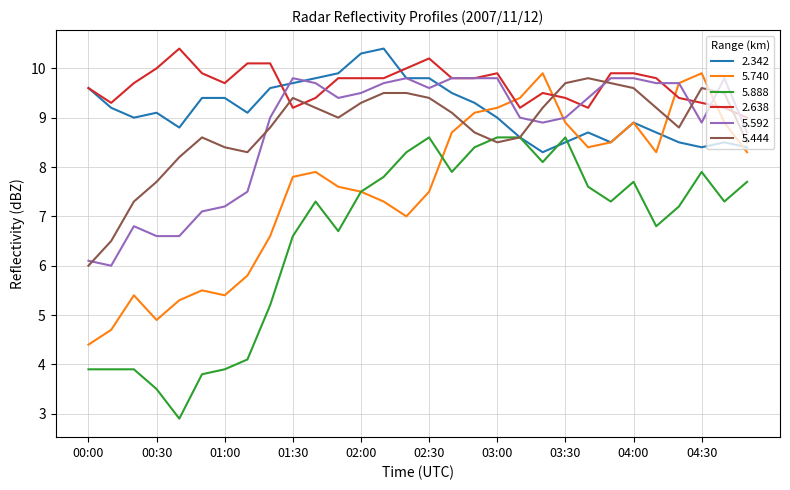

True or false: 2.638 and 5.888 cross at least once.

False